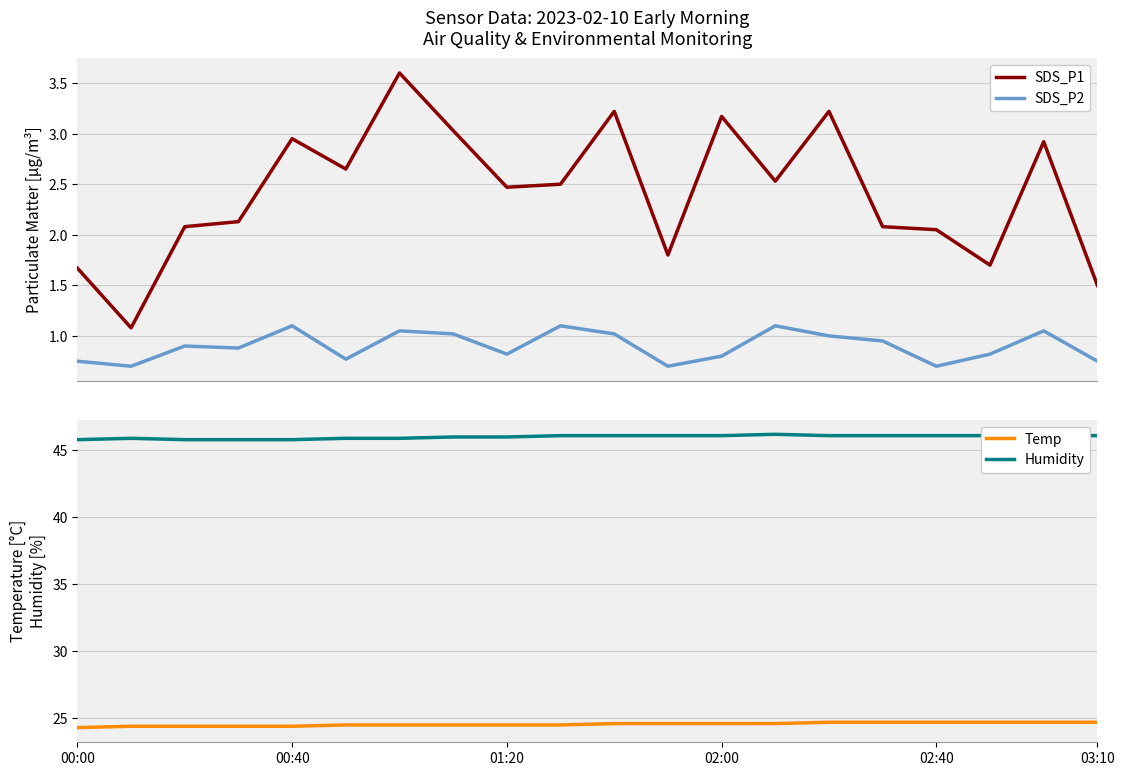

The value of Humidity at 9 is 46.1. True or false?

True